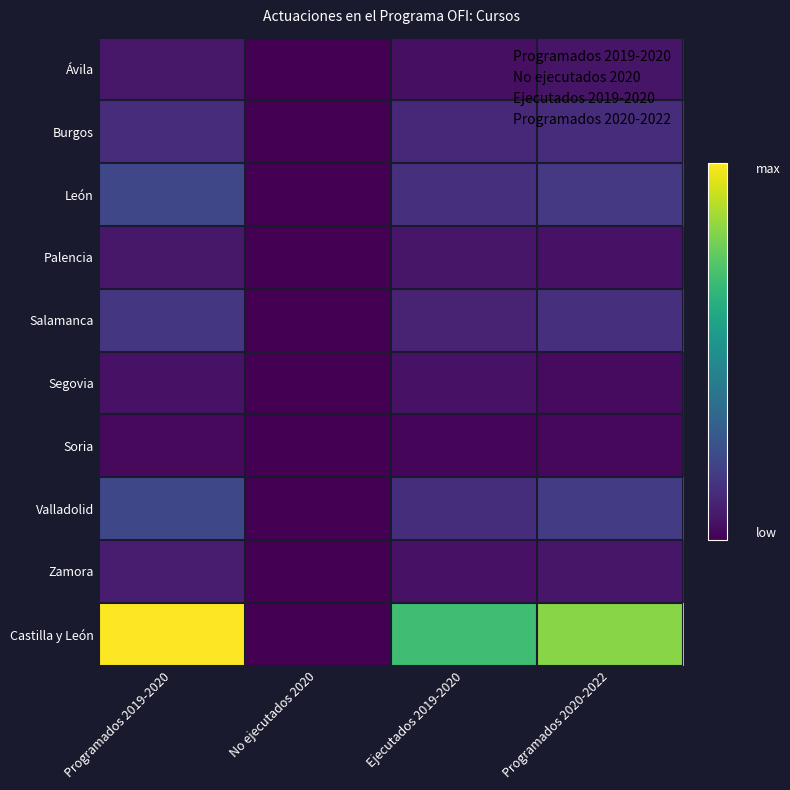

At which category does the chart reach its peak across all series?

Programados 2019-2020